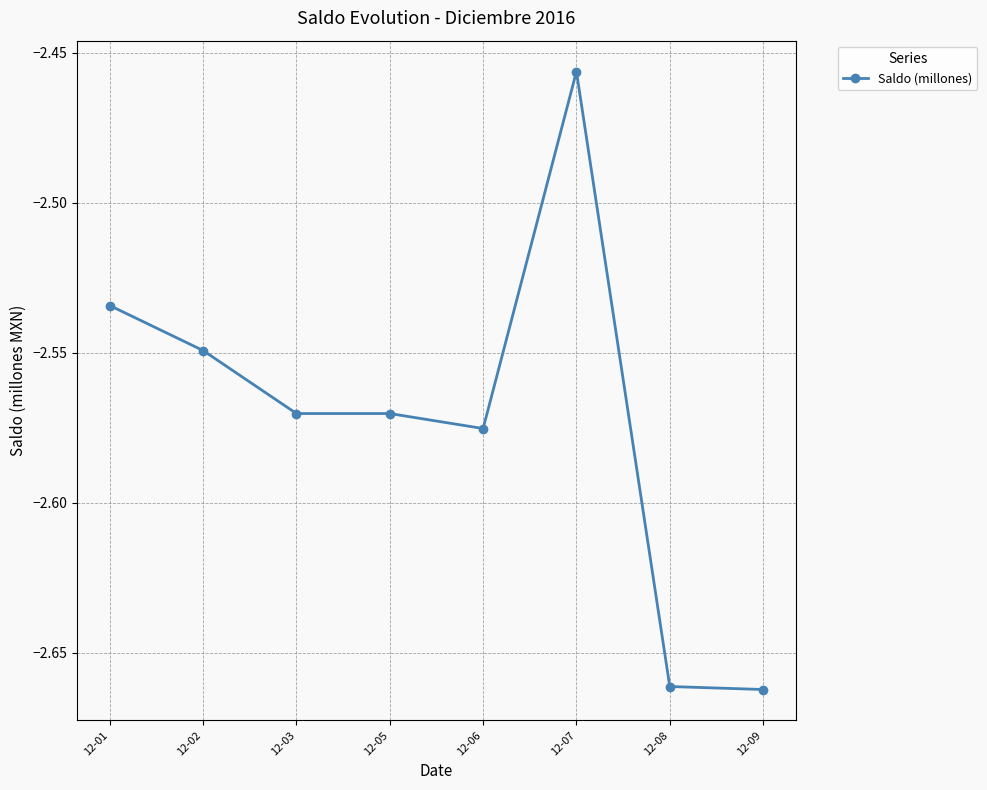

What is the sum of all values?

-20.6